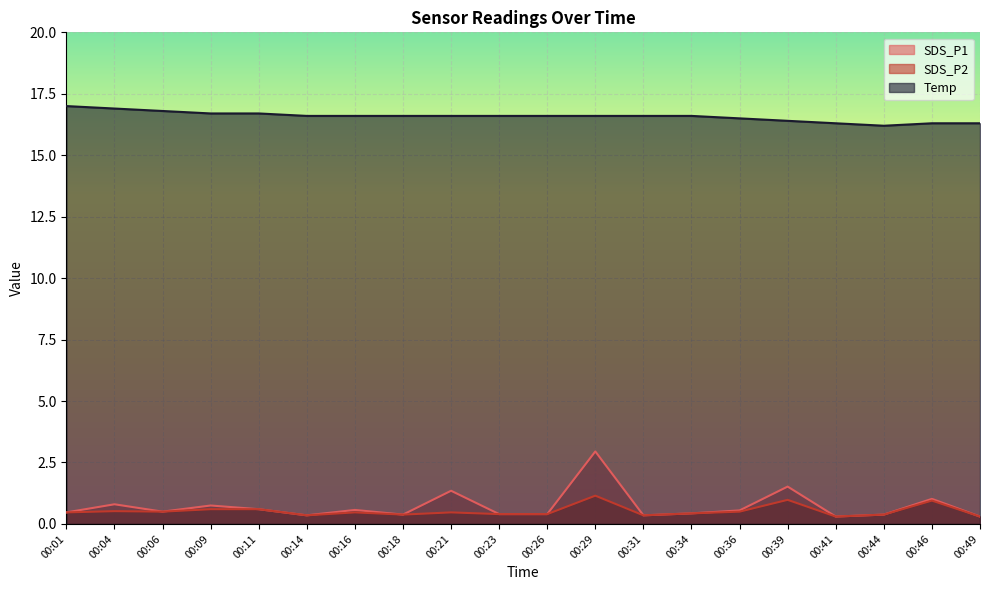

At how many categories does at least one series exceed 3?

20